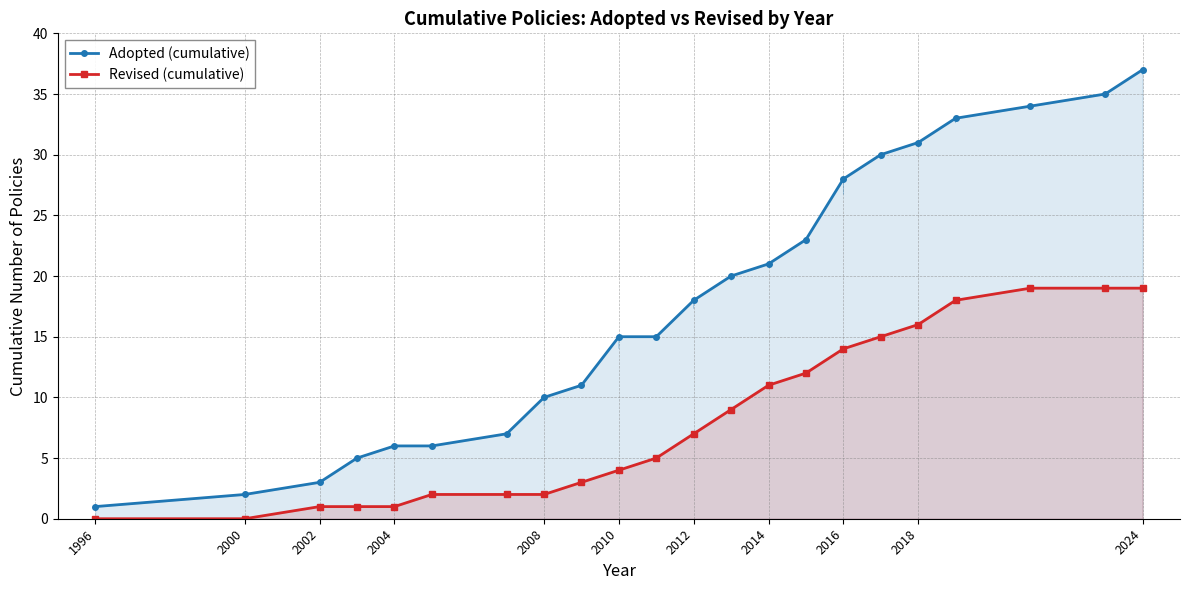

Reading left to right, extract all data points from this chart.

Adopted (cumulative): 1	2	3	5	6	6	7	10	11	15	15	18	20	21	23	28	30	31	33	34	35	37
Revised (cumulative): 0	0	1	1	1	2	2	2	3	4	5	7	9	11	12	14	15	16	18	19	19	19